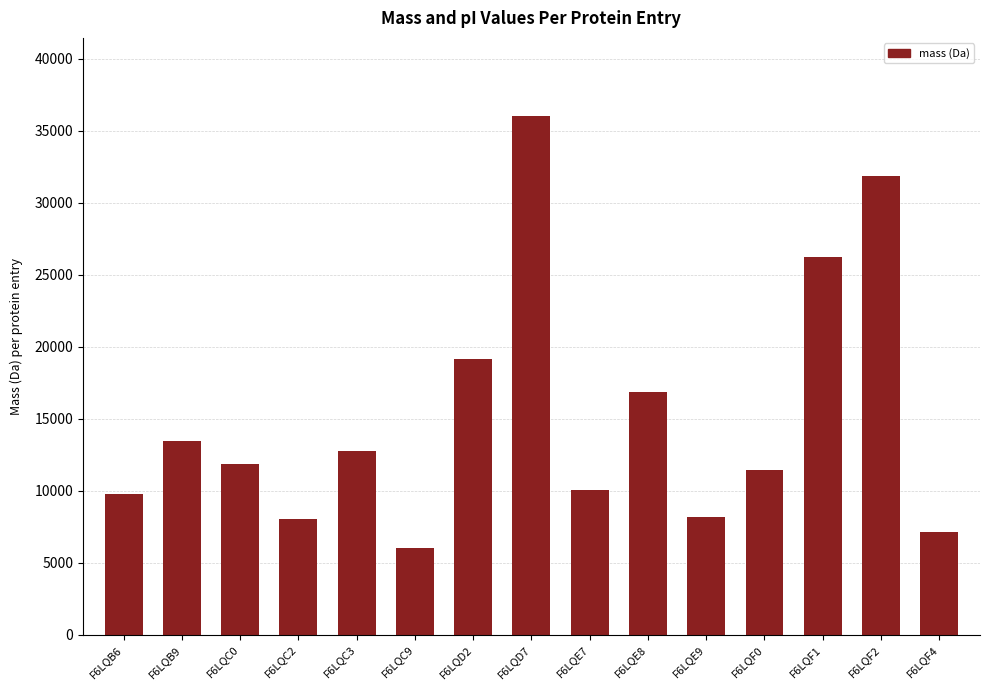

How many values exceed 11871?

8